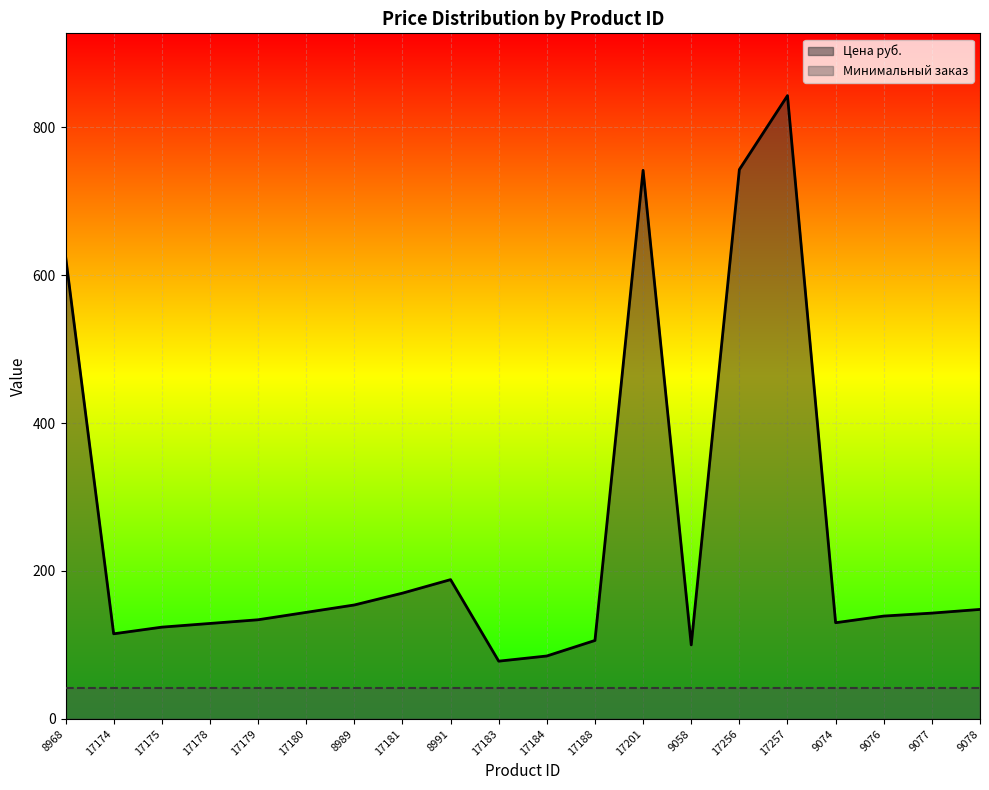

True or false: Минимальный заказ and Цена руб. cross at least once.

False